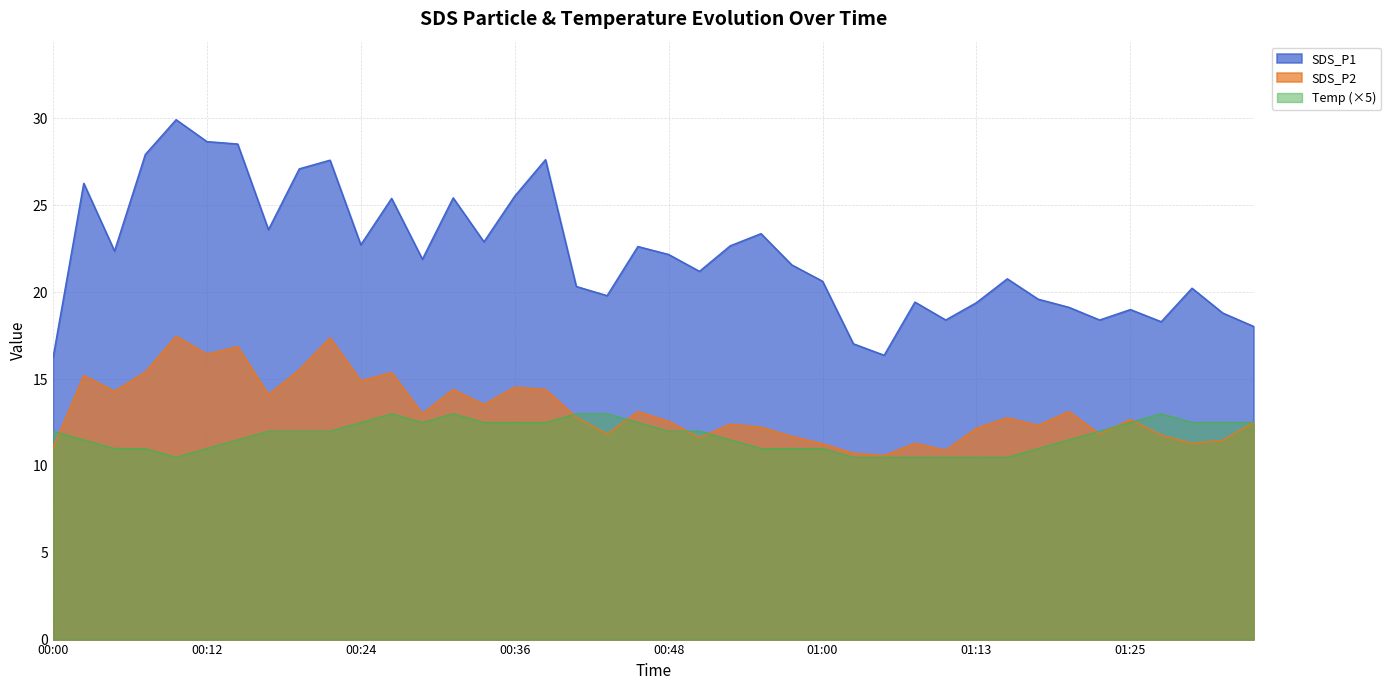

True or false: SDS_P1 has a value of 9.1 at 00:22.

False